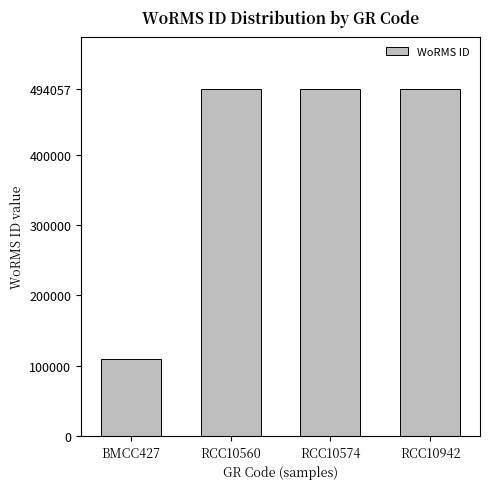

What is the change in value from BMCC427 to RCC10560?

+384551